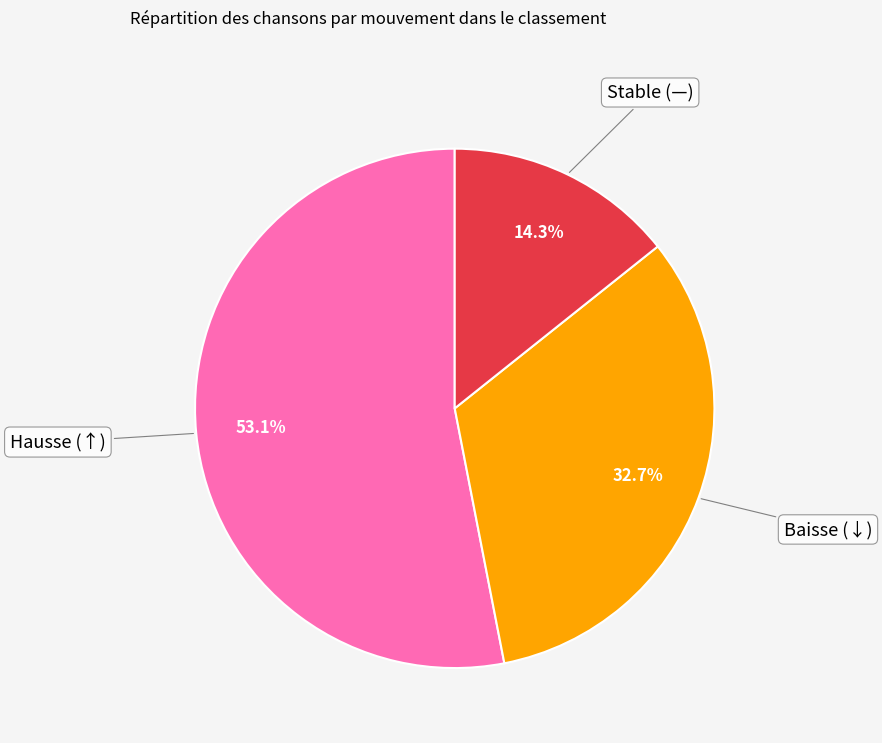

Is there a majority slice in this chart?

Yes